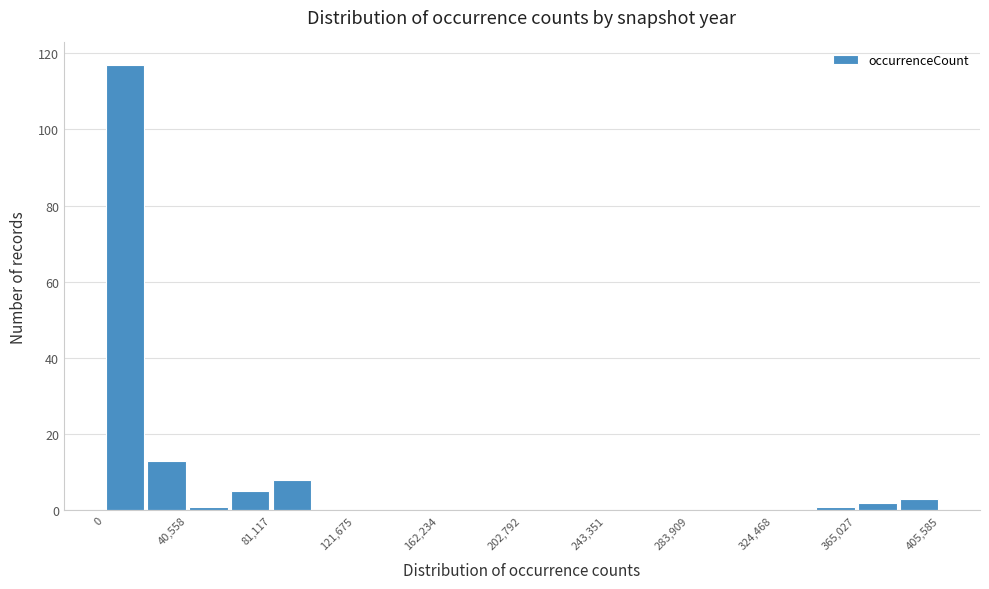

Reading left to right, transcribe this chart: for each bar, give the range it covers on the x-axis and its height. Neither the bar edges nor the heights are printed on the chart, so give them approximately, as read against the axes.

0 to 20000: 118
20000 to 40000: 14
40000 to 60000: under 2
60000 to 80000: 6
80000 to 100000: 8
100000 to 120000: 0
120000 to 140000: 0
140000 to 160000: 0
160000 to 185000: 0
185000 to 205000: 0
205000 to 225000: 0
225000 to 245000: 0
245000 to 265000: 0
265000 to 285000: 0
285000 to 305000: 0
305000 to 325000: 0
325000 to 345000: 0
345000 to 365000: under 2
365000 to 385000: 2
385000 to 405000: 4